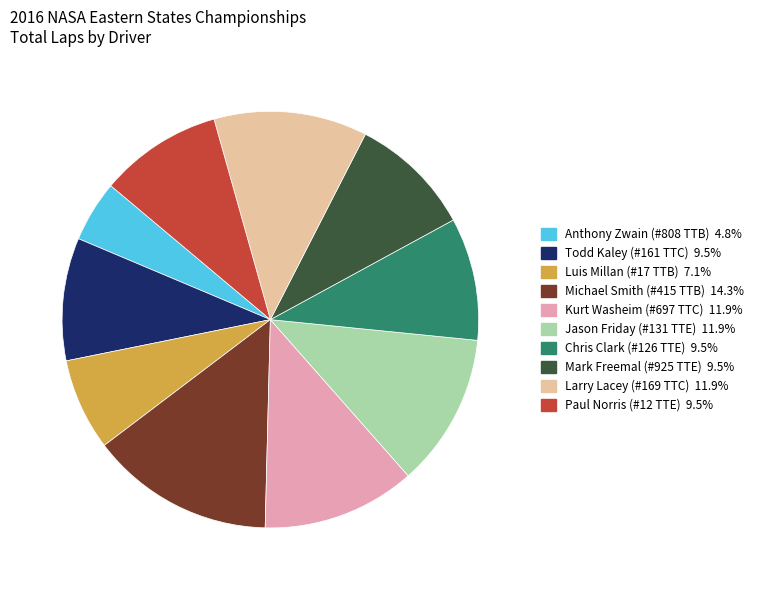

Do Jason Friday (#131 TTE) and Paul Norris (#12 TTE) together represent more than half of the pie?

No